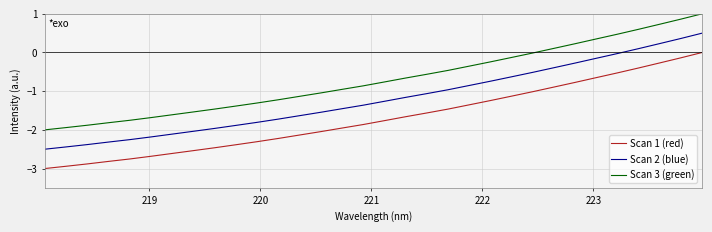

What is the highest value of the Scan 2 (blue) series?

0.5